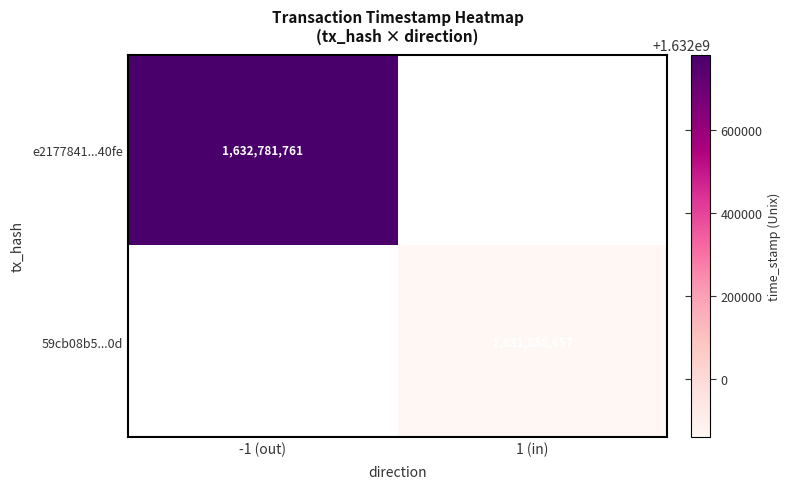

Is it true that 59cb08b5...0d equals 1631858657 at 1 (in)?

True